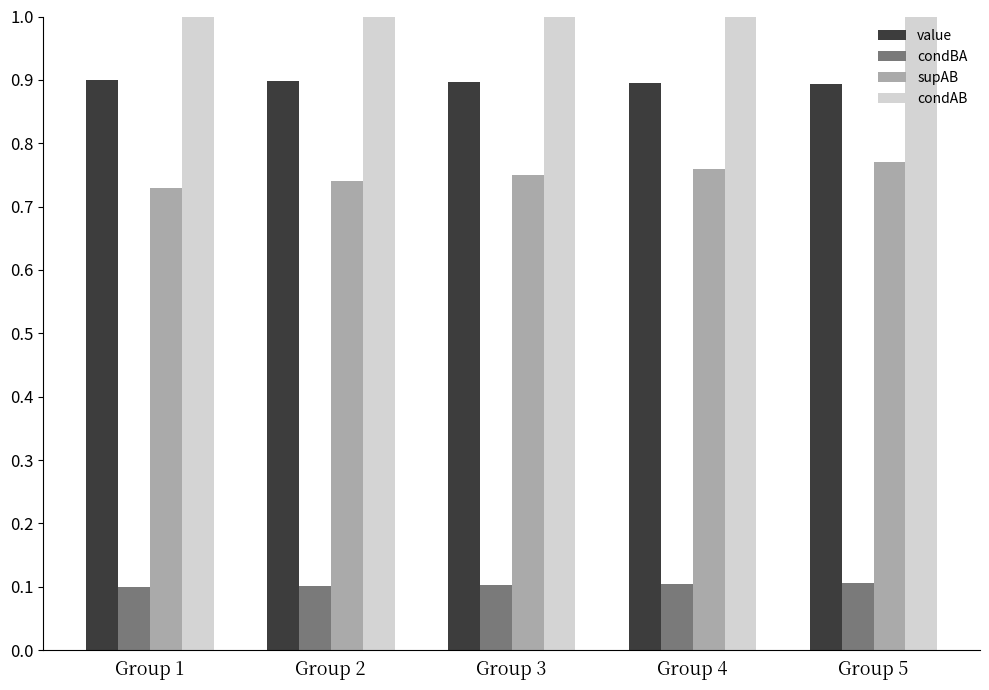

What is the sum of the value values at Group 4 and Group 2?

1.8